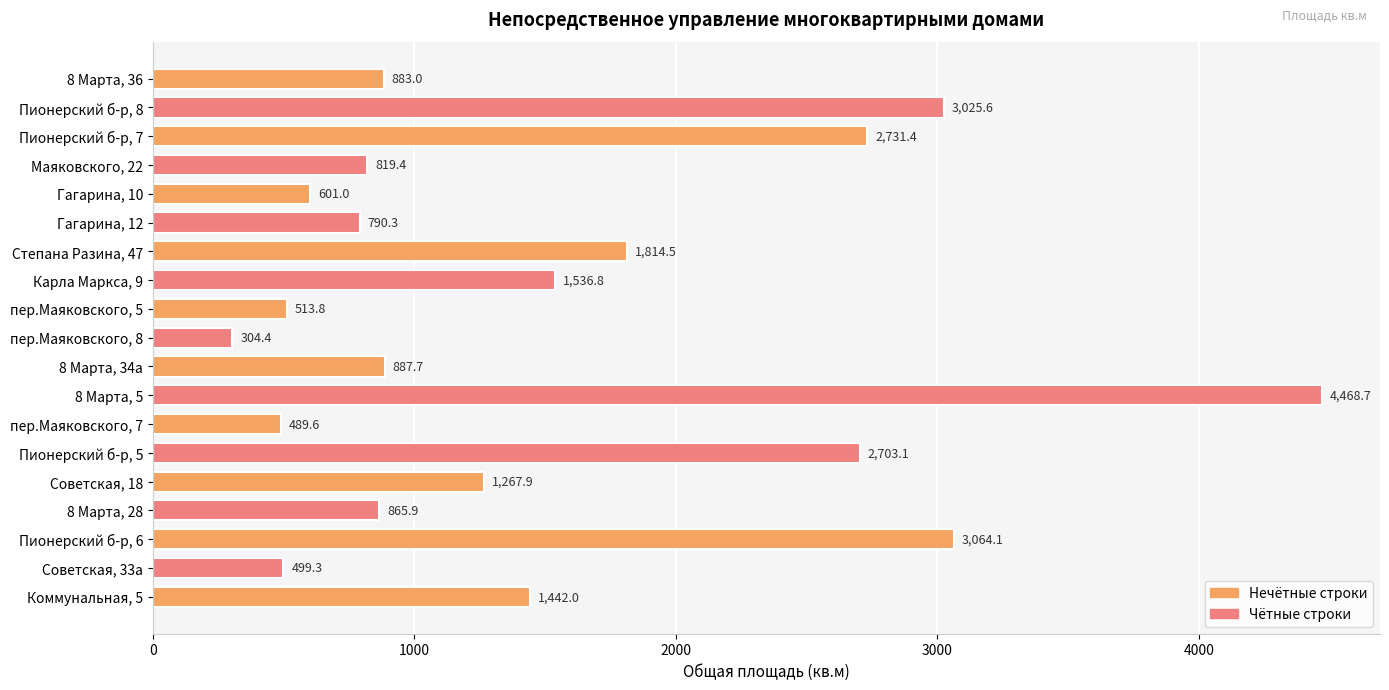

What position from the top is Пионерский б-р, 5?

14